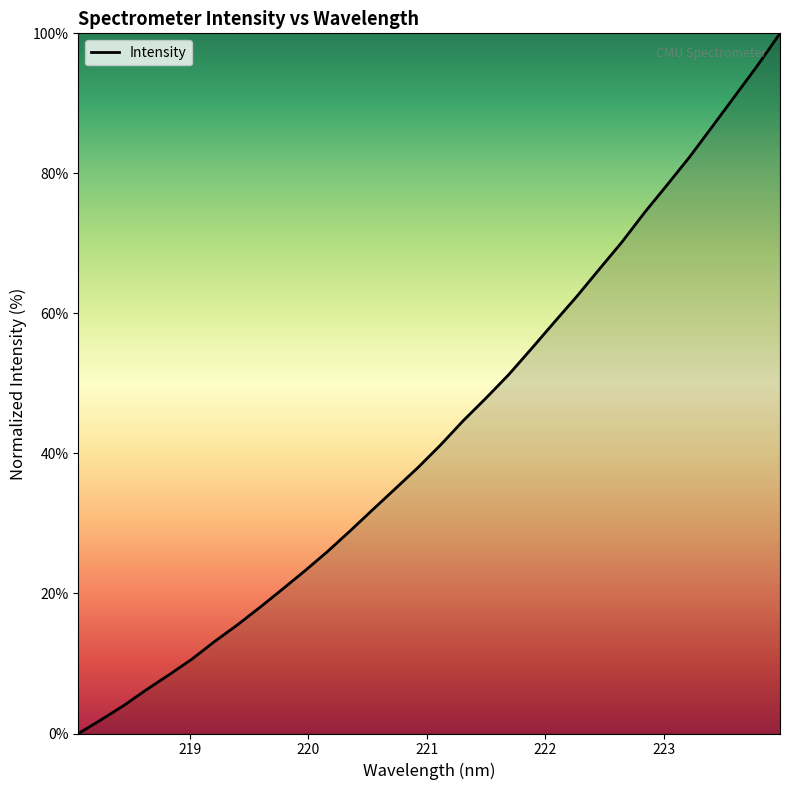

What is the greatest value displayed?

100.0